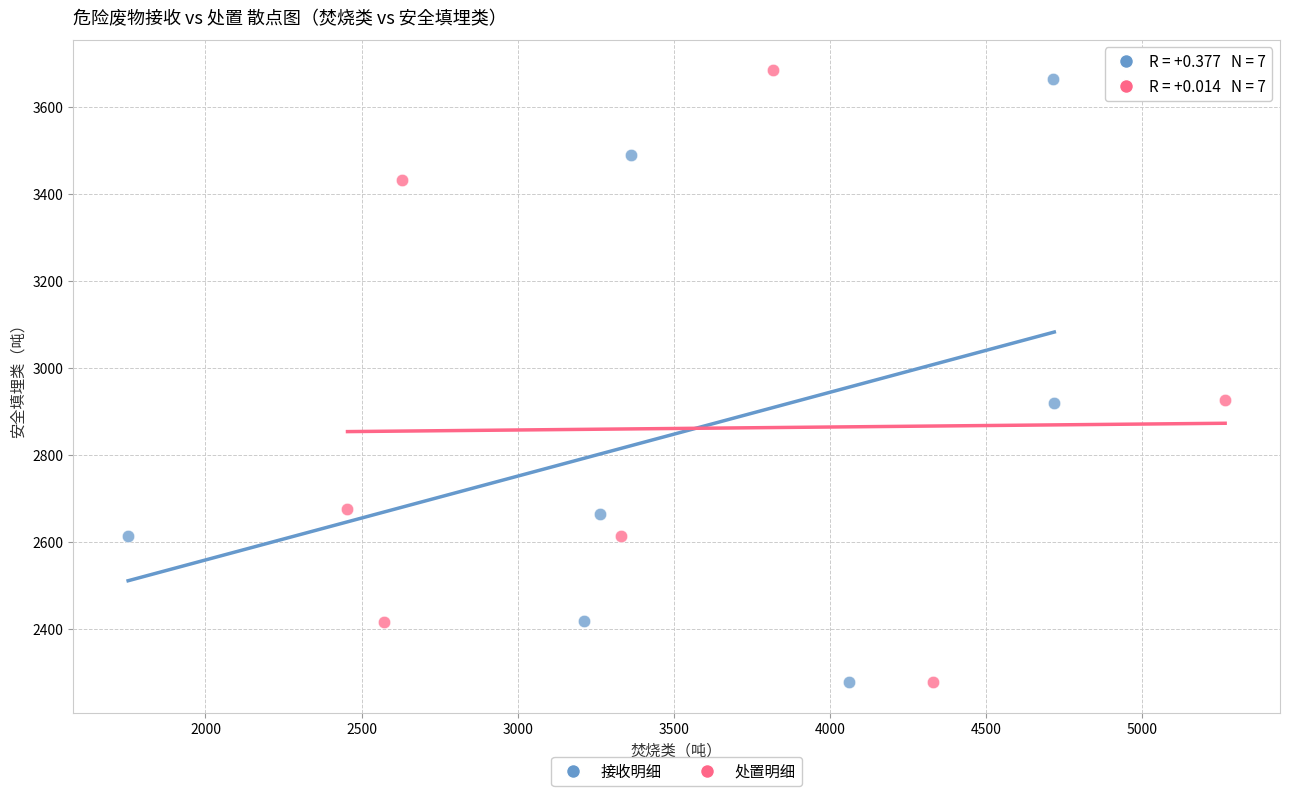

Which series has the widest spread of Y values?

处置明细